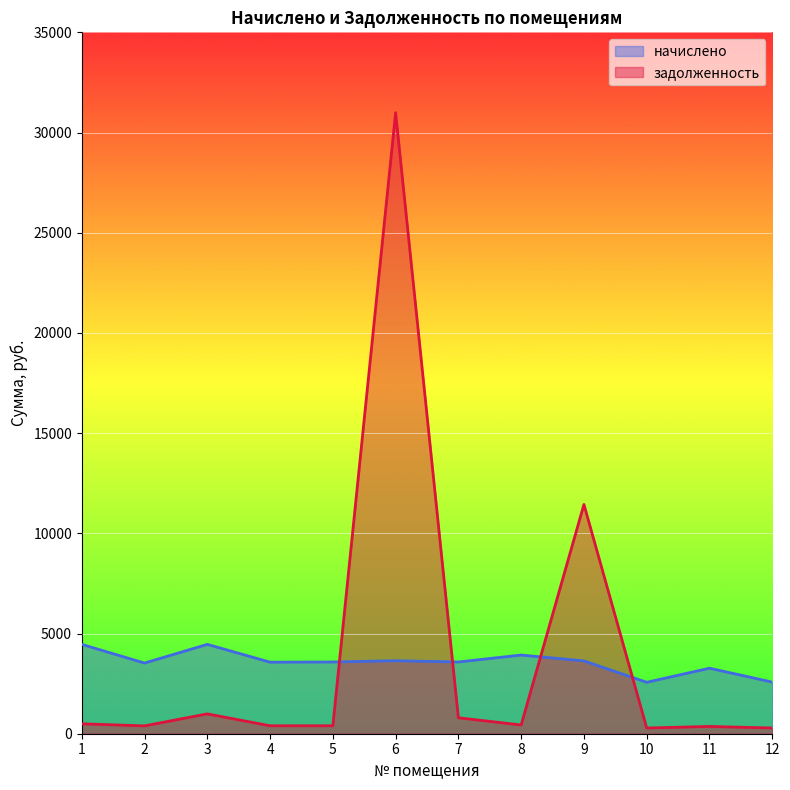

Between 1 and 10, which series saw the biggest shift?

начислено